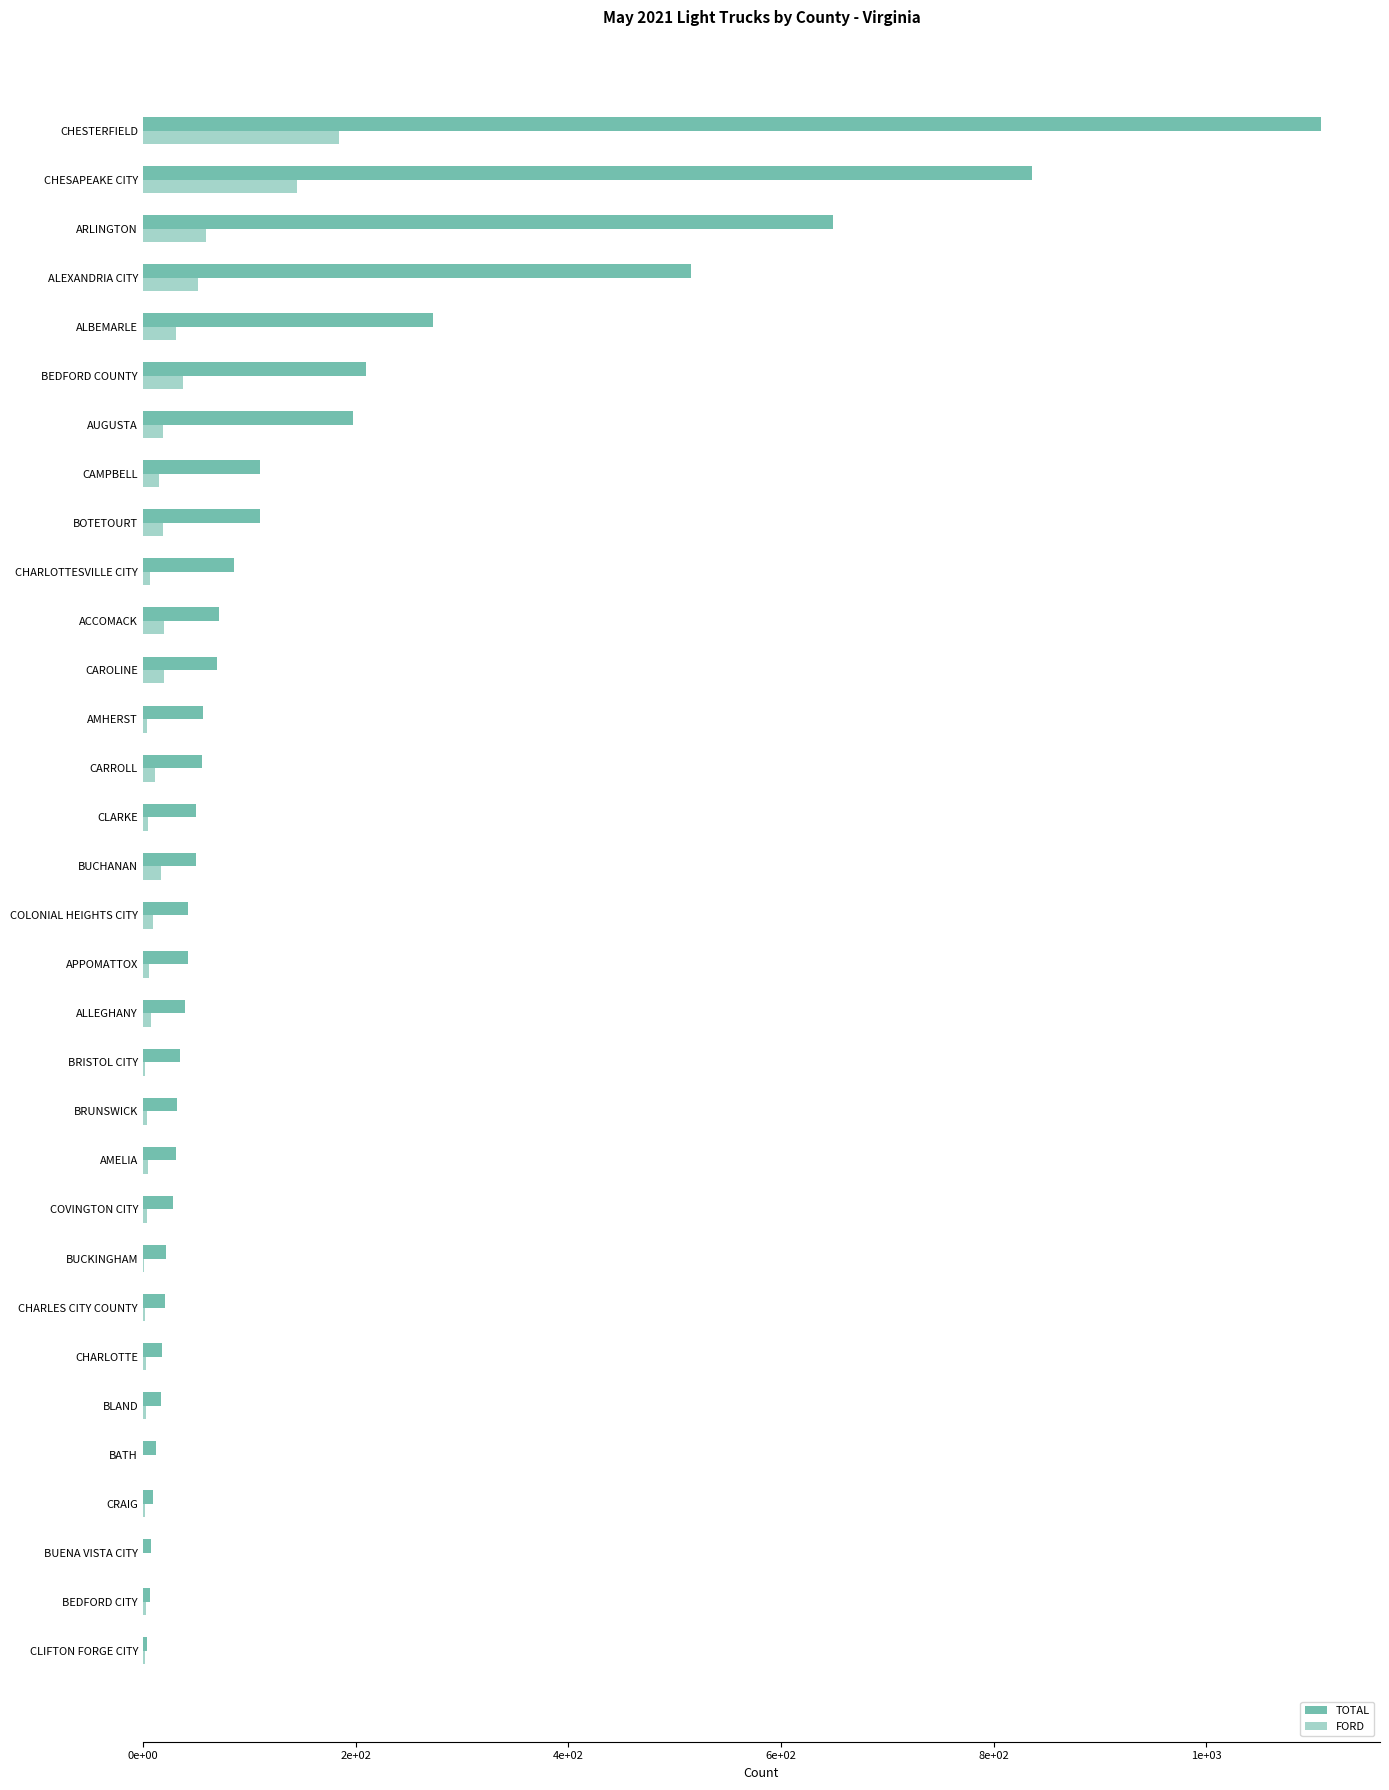

What are all the series names shown in the legend?

TOTAL, FORD